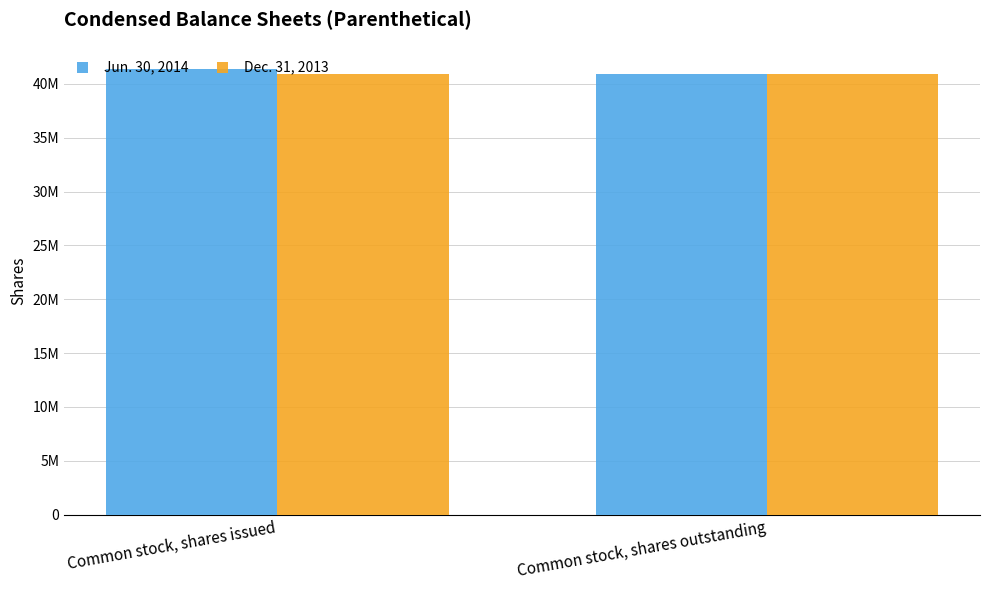

The value of Dec. 31, 2013 at Common stock, shares outstanding is 25029476. True or false?

False